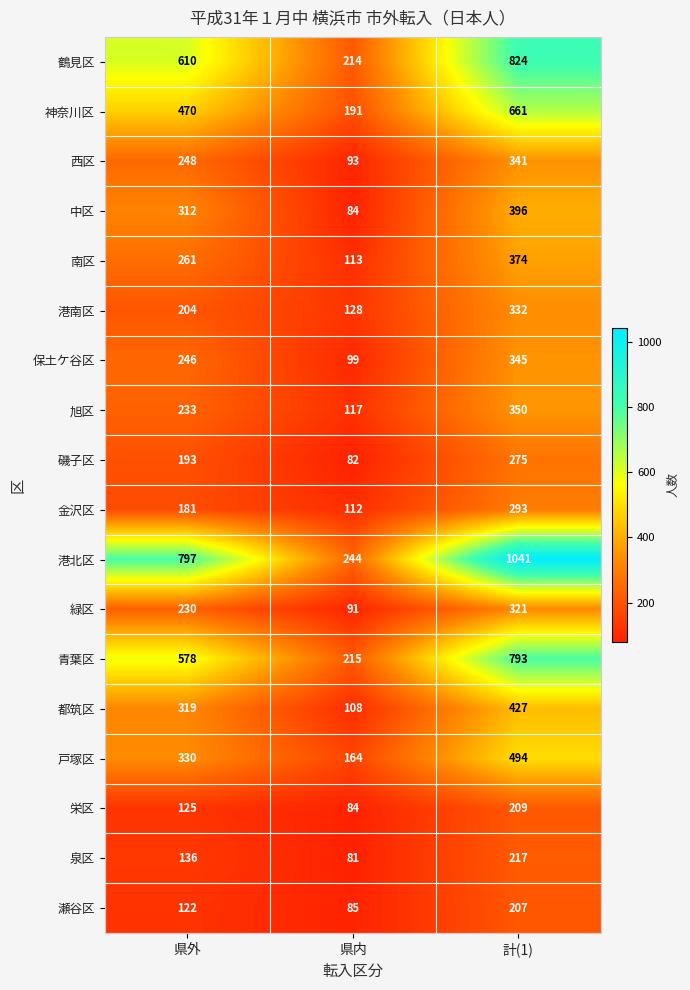

What is the sum of the 青葉区 values at 県内 and 計(1)?

1008